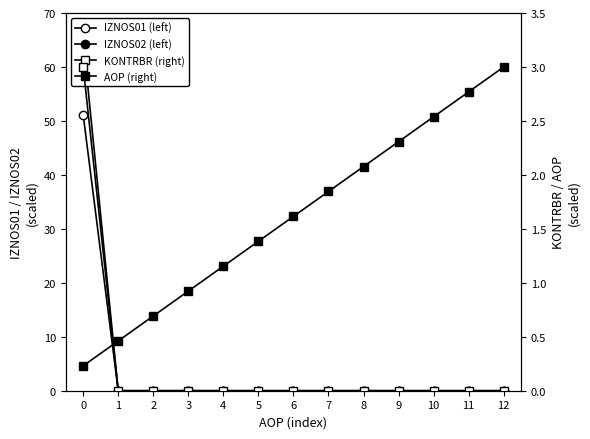

Reading right to left, extract all data points from this chart.

IZNOS01 (left): 12=0.0	11=0.0	10=0.0	9=0.0	8=0.0	7=0.0	6=0.0	5=0.0	4=0.0	3=0.0	2=0.0	1=0.0	0=51.1
IZNOS02 (left): 12=0.0	11=0.0	10=0.0	9=0.0	8=0.0	7=0.0	6=0.0	5=0.0	4=0.0	3=0.0	2=0.0	1=0.0	0=65.0
KONTRBR (right): 12=0.0	11=0.0	10=0.0	9=0.0	8=0.0	7=0.0	6=0.0	5=0.0	4=0.0	3=0.0	2=0.0	1=0.0	0=3.0
AOP (right): 12=3.0	11=2.8	10=2.5	9=2.3	8=2.1	7=1.8	6=1.6	5=1.4	4=1.2	3=0.9	2=0.7	1=0.5	0=0.2